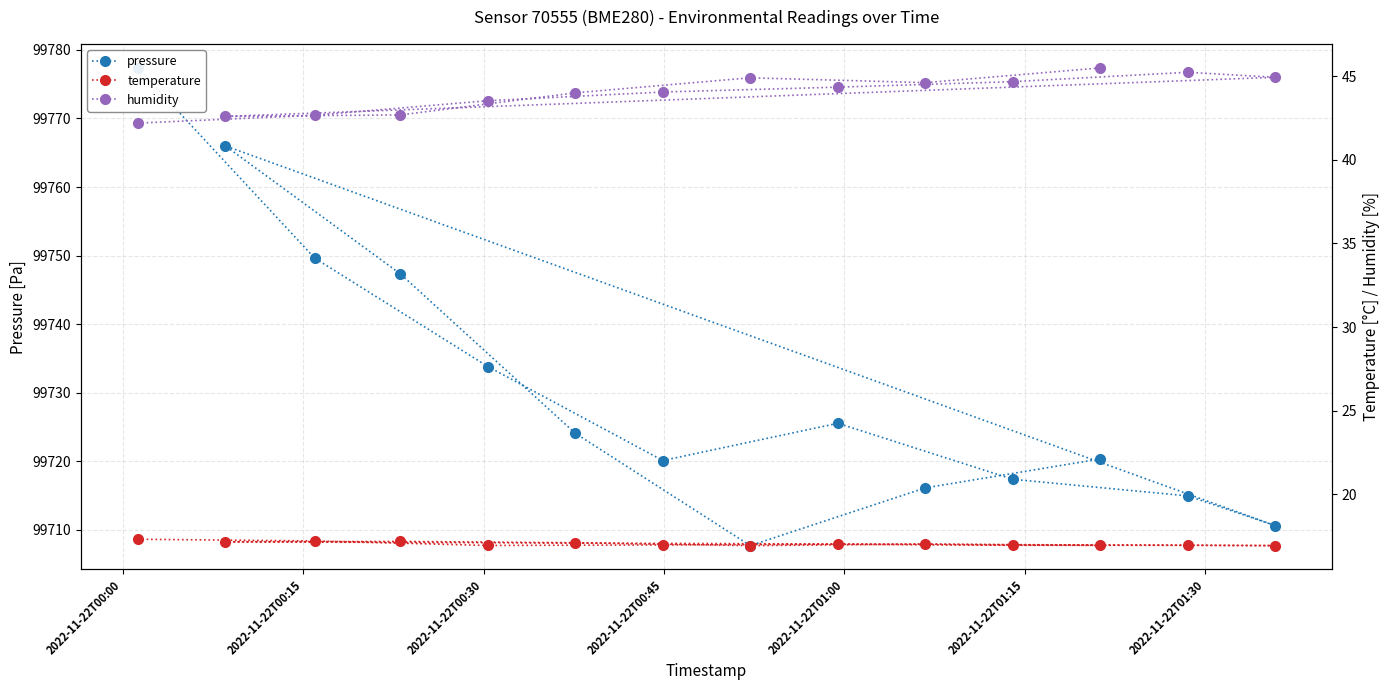

Rank the series by their maximum value, from lowest to highest.

temperature, humidity, pressure